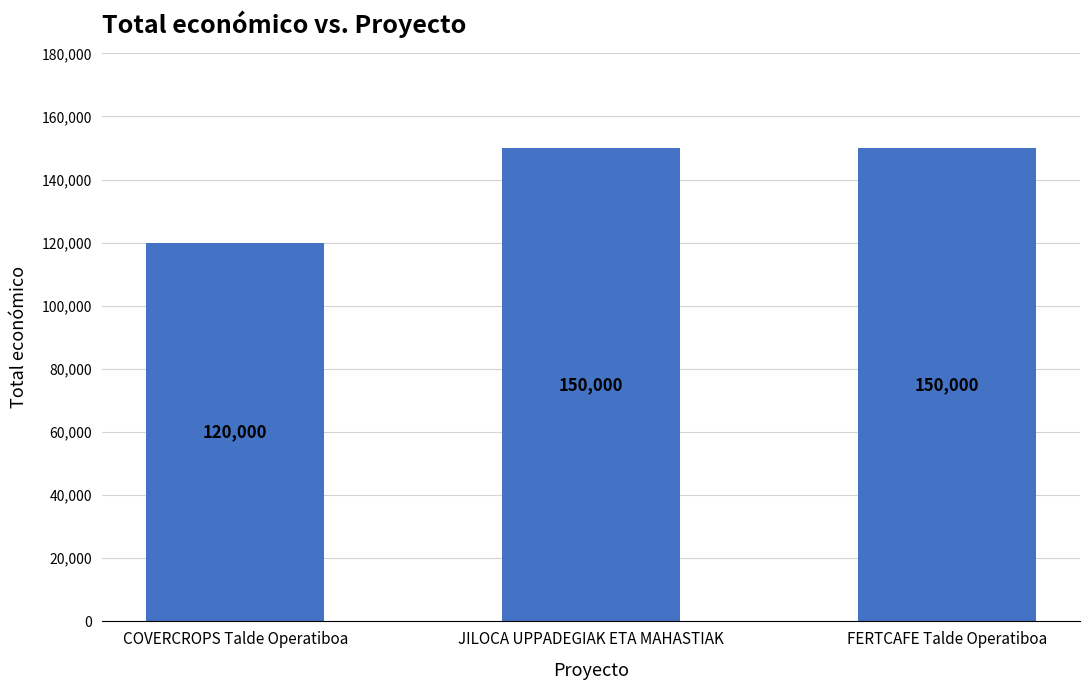

What is the greatest value displayed?

150000